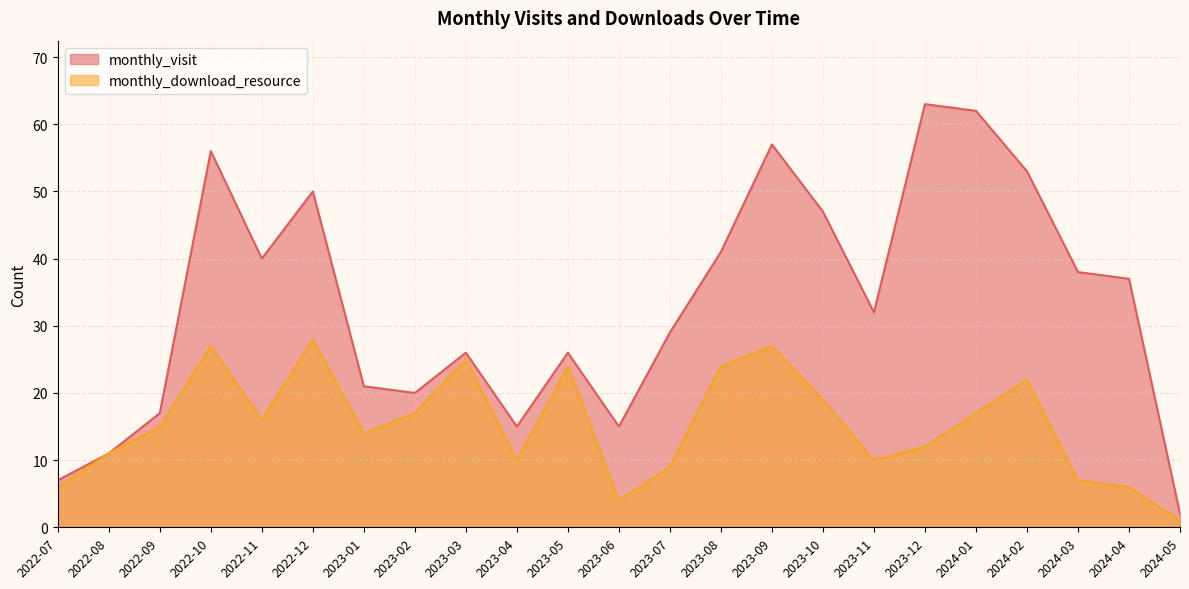

List the series in order of their overall mean, lowest first.

monthly_download_resource, monthly_visit